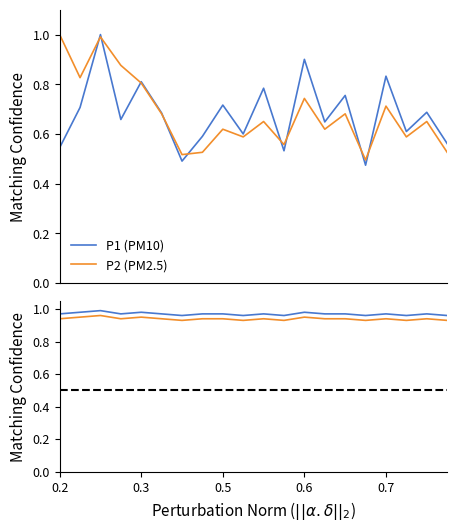

What is the maximum value for P1 (PM10)?

1.0